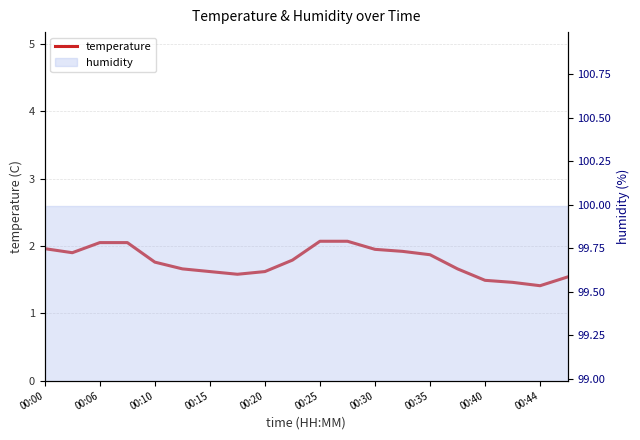

True or false: the data shows 2.7 at 00:35.

False